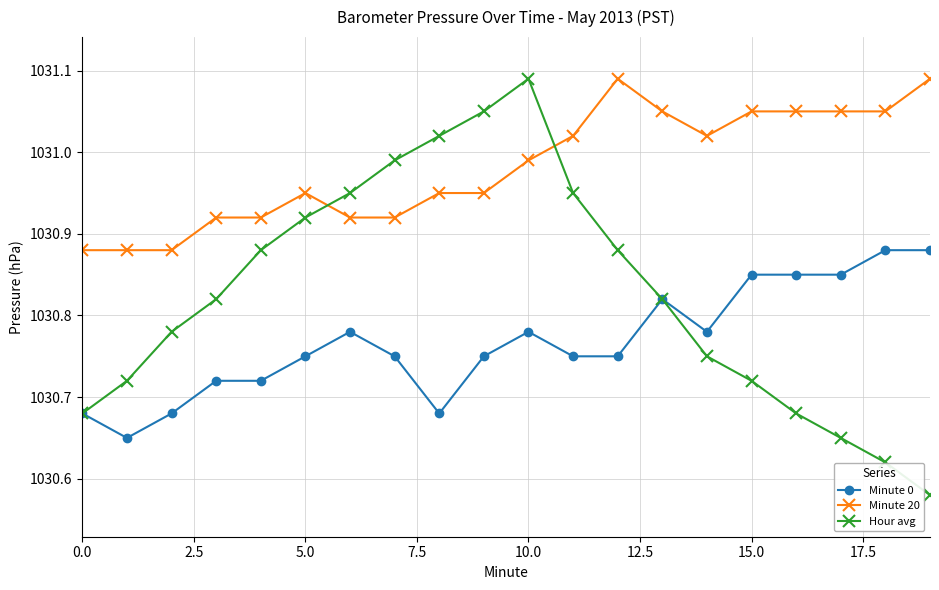

True or false: Minute 20 and Minute 0 intersect in this chart.

False